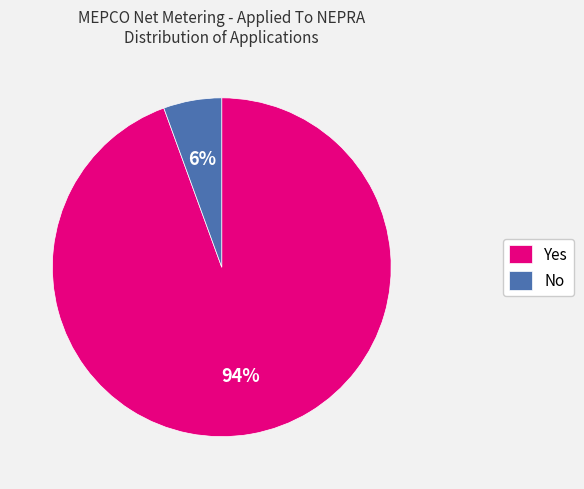

What is the smallest slice in the pie chart?

No